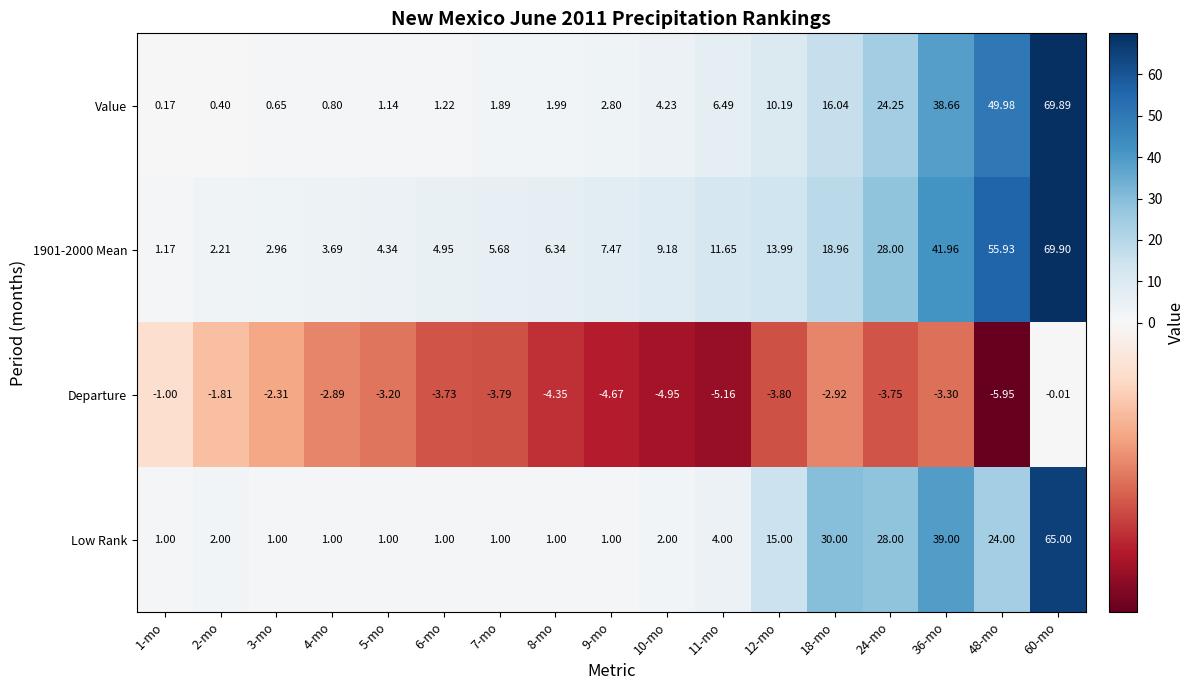

Which series has the largest range (max minus min)?

Value